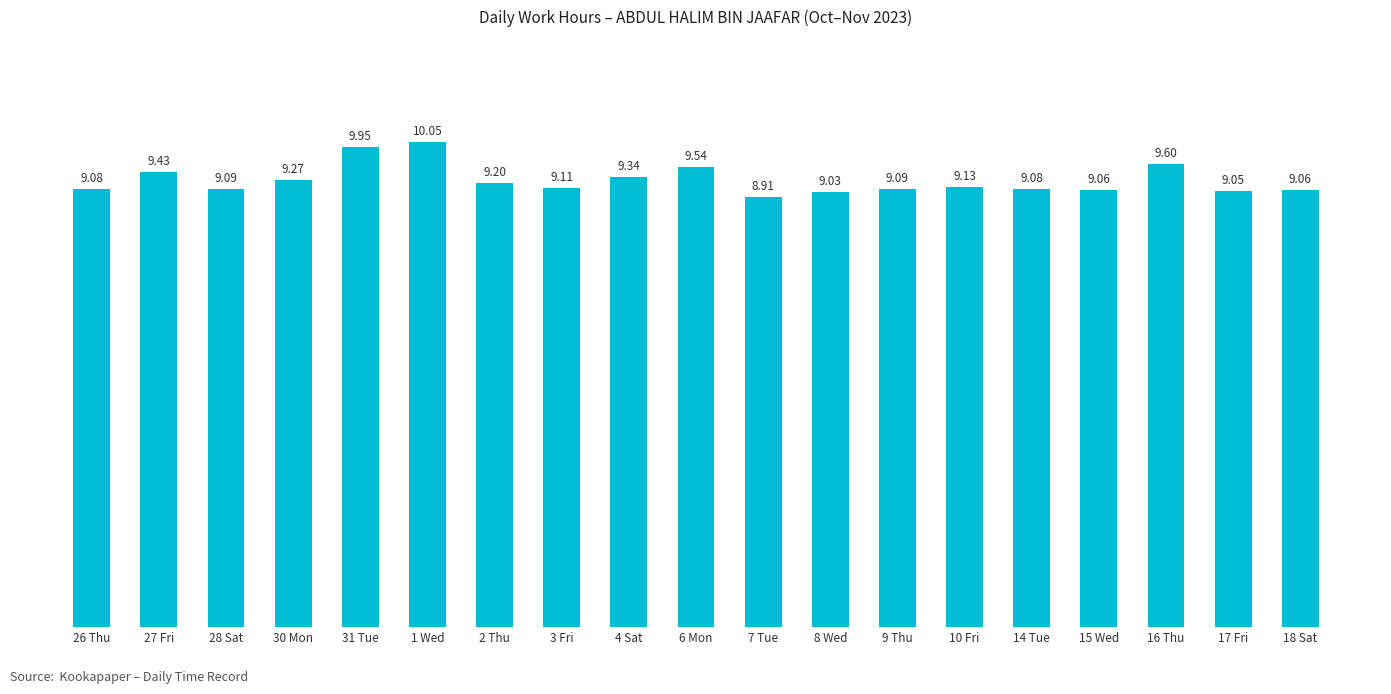

What is the average value?

9.3